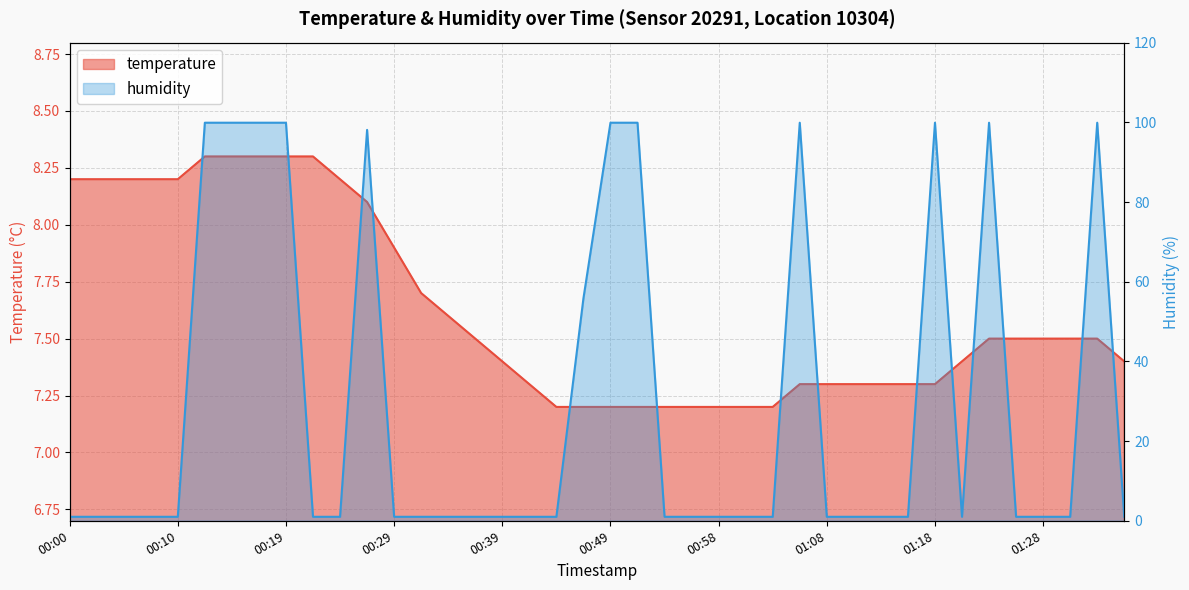

What is the label of the 5th point from the left?

00:10